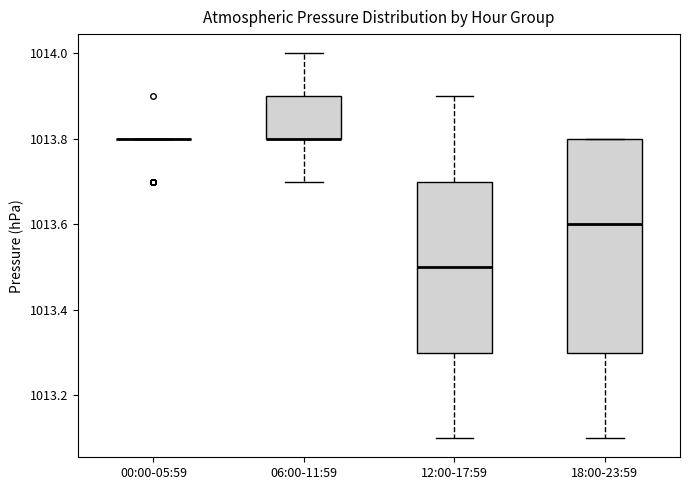

Comparing the boxes themselves (not the whiskers), which one is the tallest?

18:00-23:59